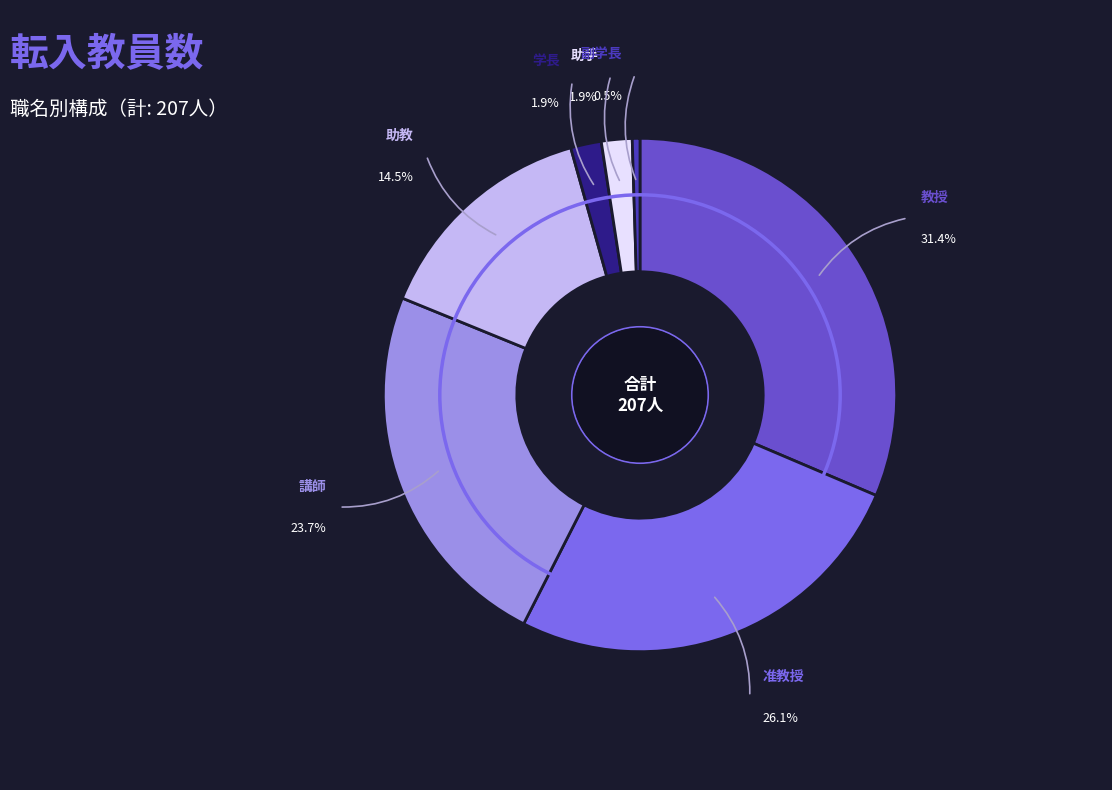

Does 学長 represent more than half of the total?

No